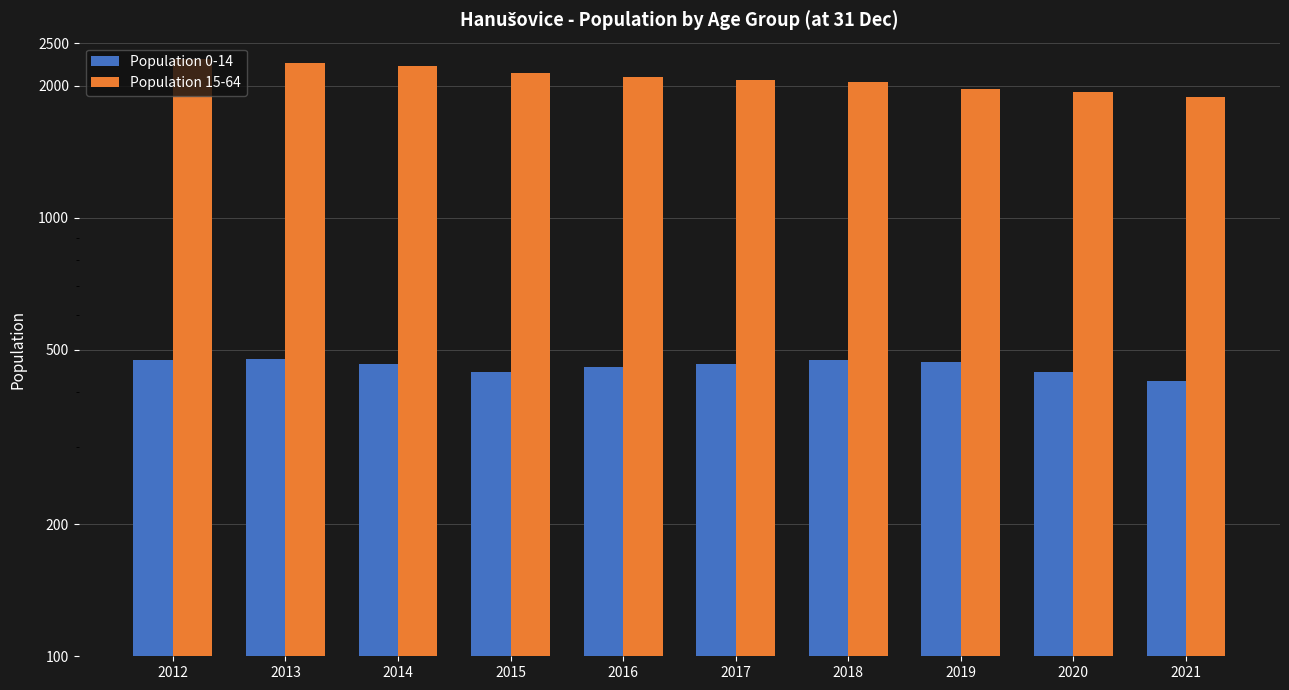

What are all the series names shown in the legend?

Population 0-14, Population 15-64